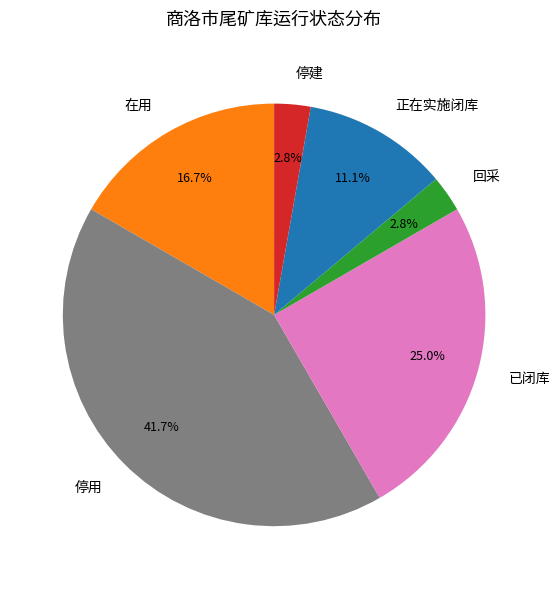

Which has a higher value, 在用 or 已闭库?

已闭库